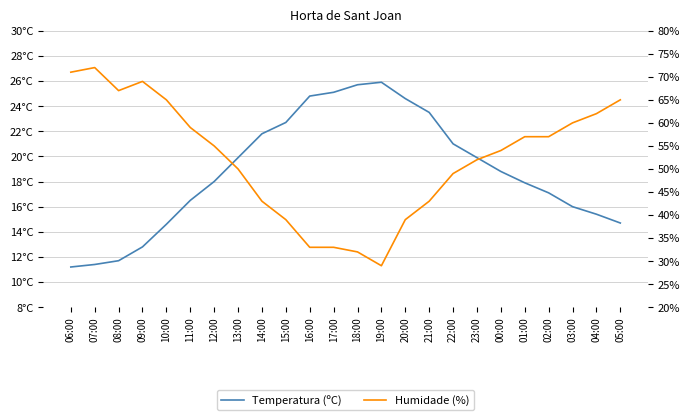

What is the difference between the second highest and second lowest values in the Temperatura (ºC) series?

14.3